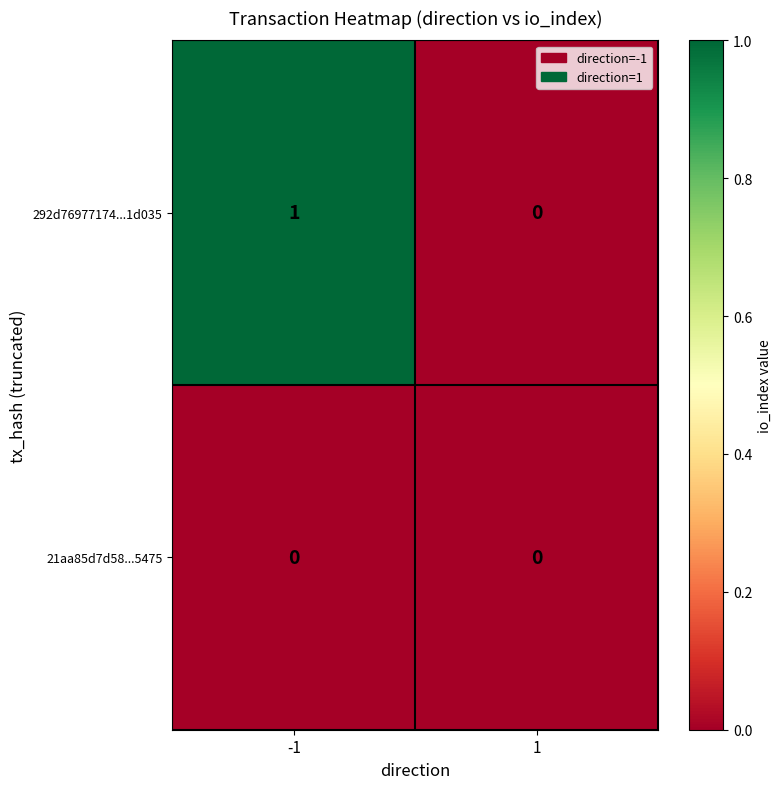

Is it true that 21aa85d7d58...5475 equals 0 at -1?

True